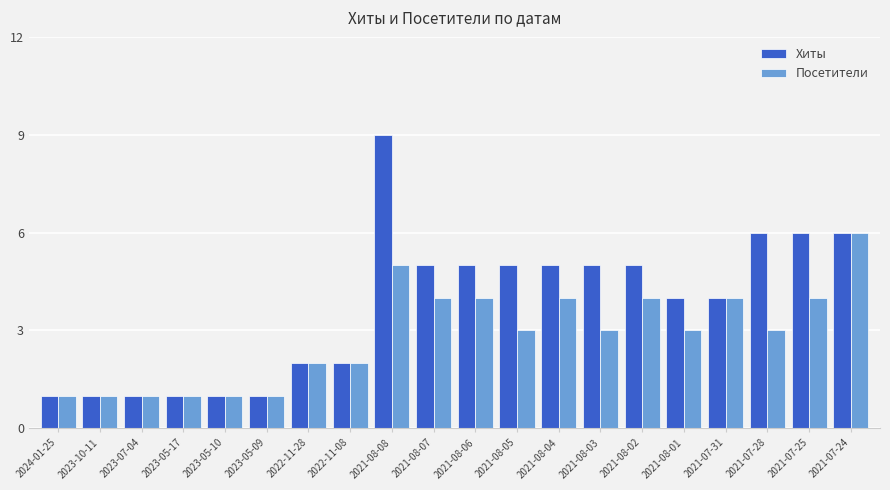

Which series has the widest spread of values?

Хиты